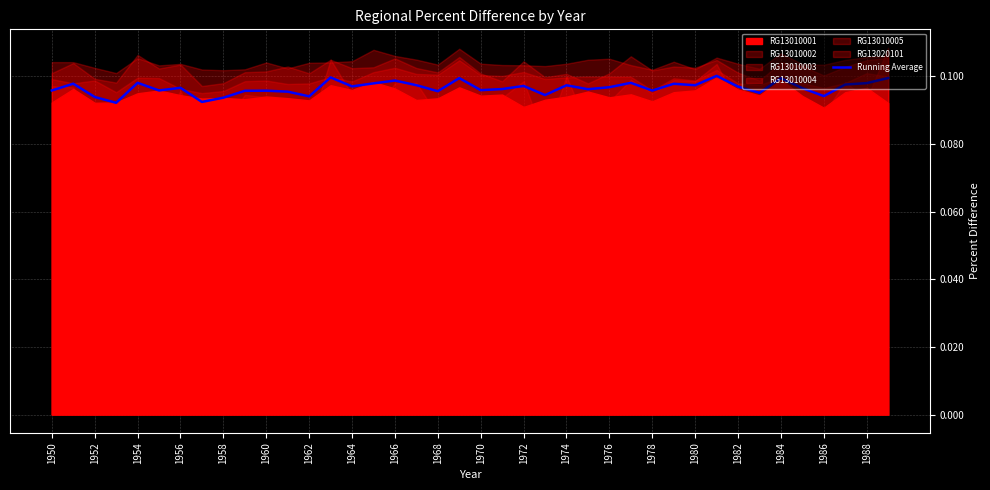

Reading left to right, transcribe all the data shown in this chart.

0.1	0.1	0.1	0.1	0.1	0.1	0.1	0.1	0.1	0.1	0.1	0.1	0.1	0.1	0.1	0.1	0.1	0.1	0.1	0.1	0.1	0.1	0.1	0.1	0.1	0.1	0.1	0.1	0.1	0.1	0.1	0.1	0.1	0.1	0.1	0.1	0.1	0.1	0.1	0.1